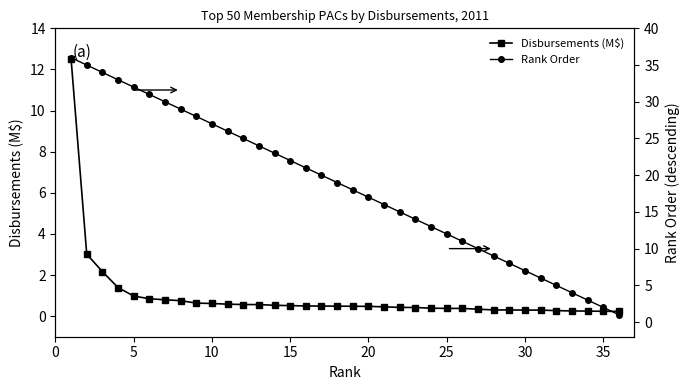

How many lines are shown in the chart?

2